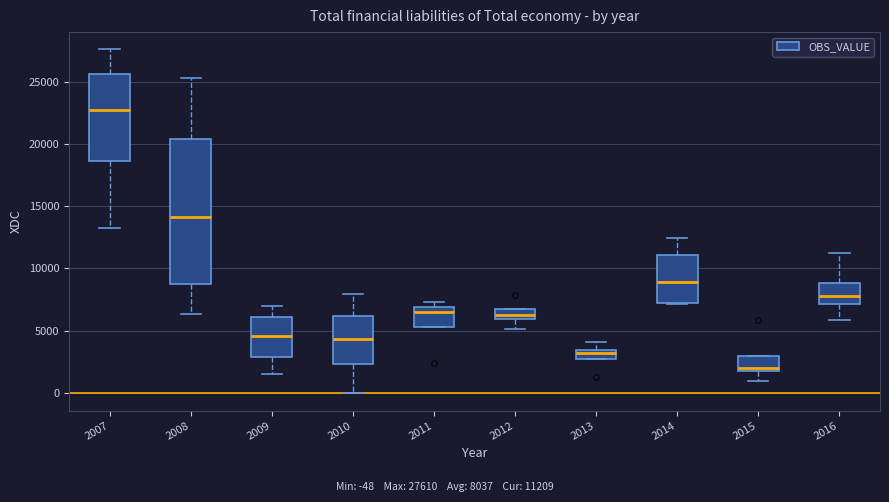

Where does the median line of the box at x = 2013 sit on the y-axis? The values are not printed on the chart, so give them approximately, as read against the axis.

3000